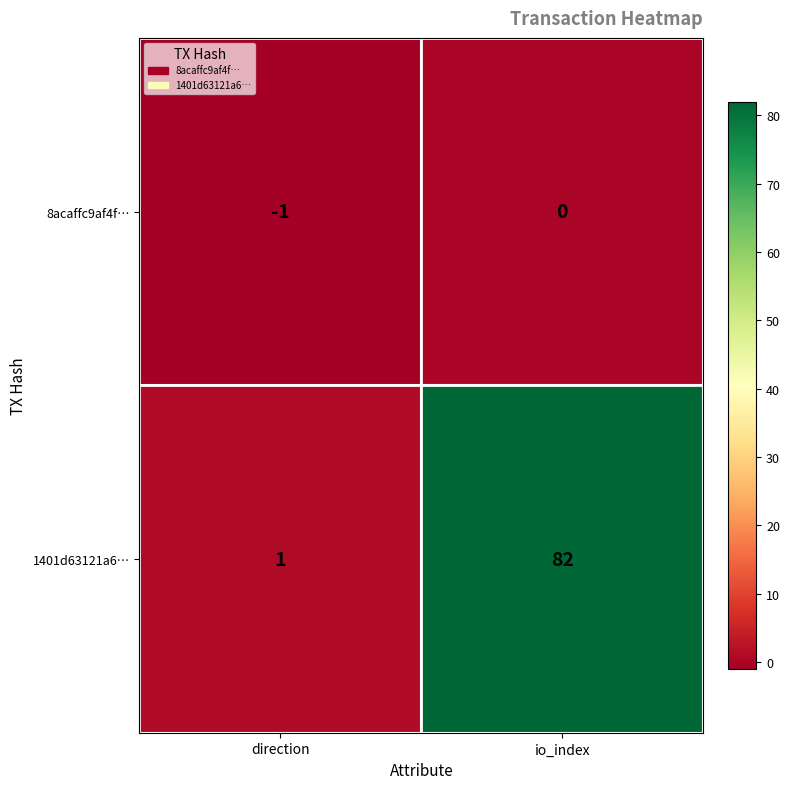

How many values in 8acaffc9af4f… are below zero?

1